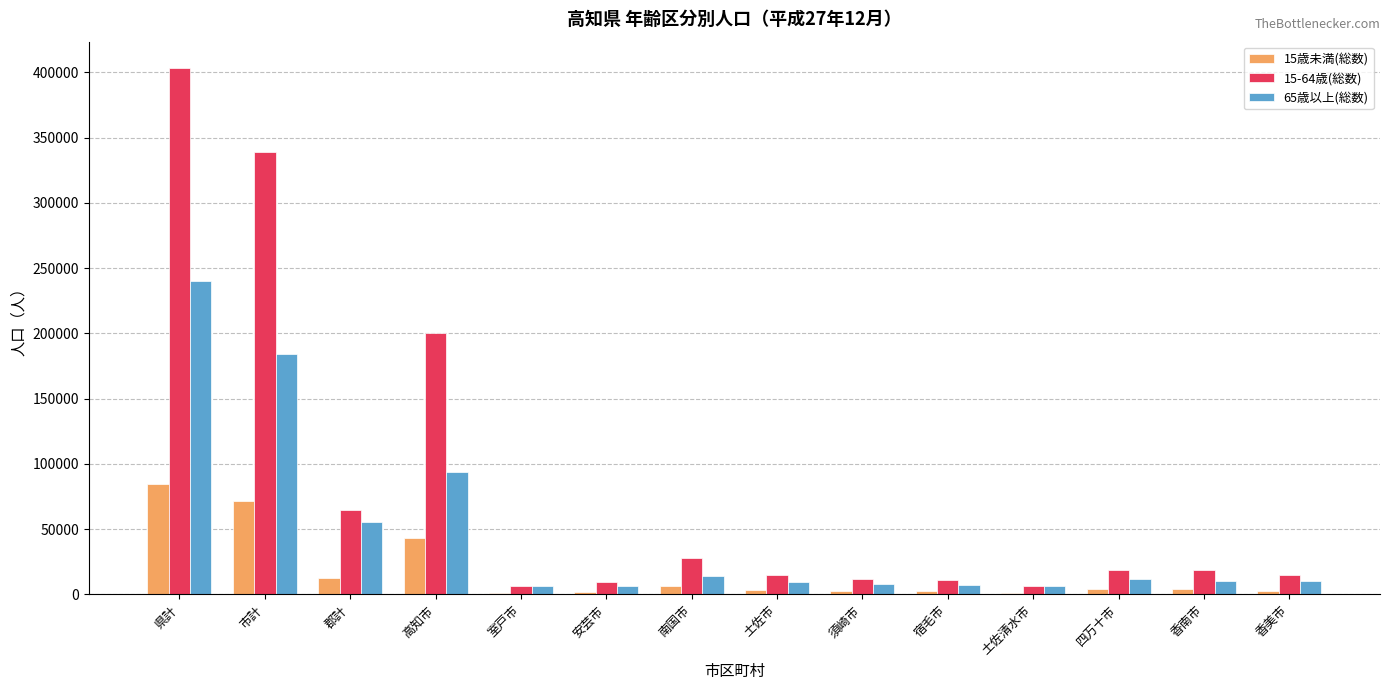

Is the value of 65歳以上(総数) at 土佐清水市 greater than the value of 15-64歳(総数) at 土佐市?

No